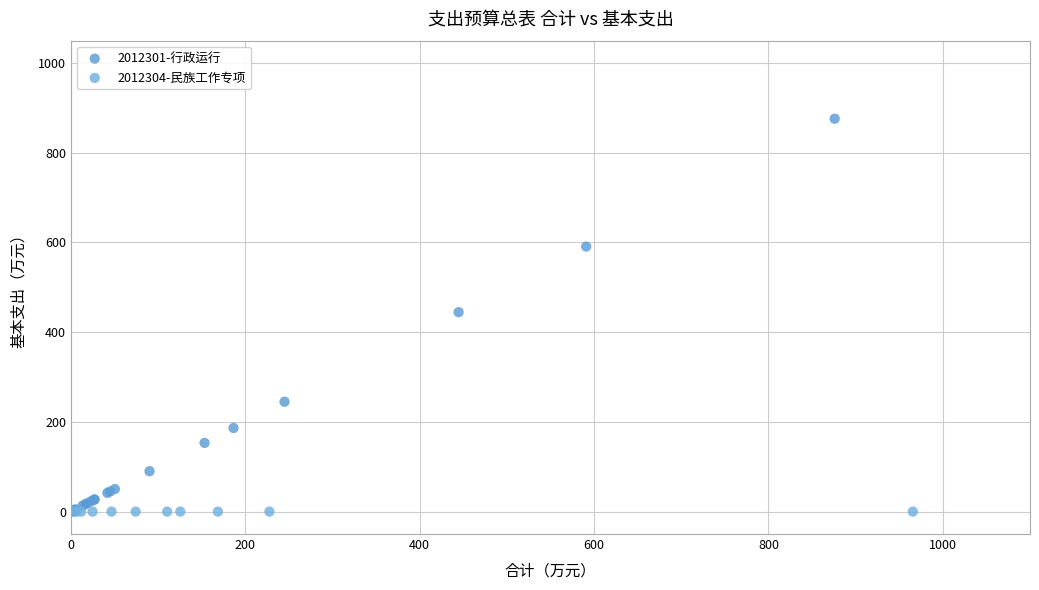

Which series contains the highest Y value?

2012301-行政运行